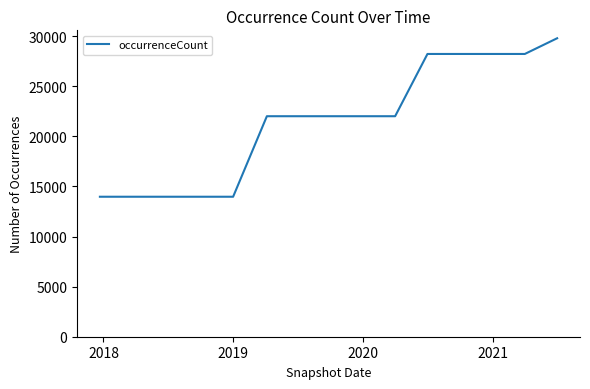

What is the greatest value displayed?

29799